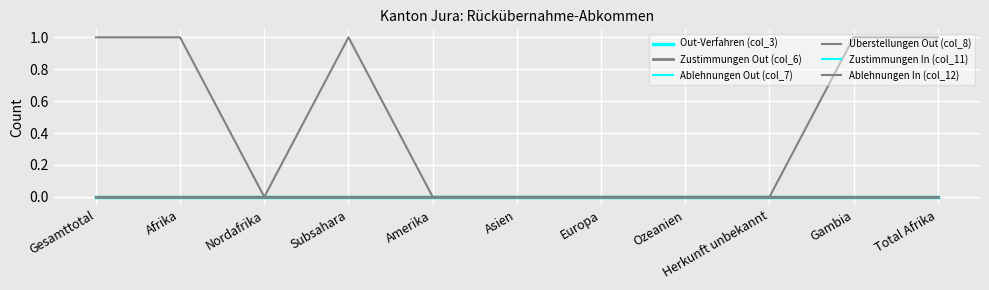

Where is Uberstellungen Out (col_8) nearest to the value 0?

Nordafrika